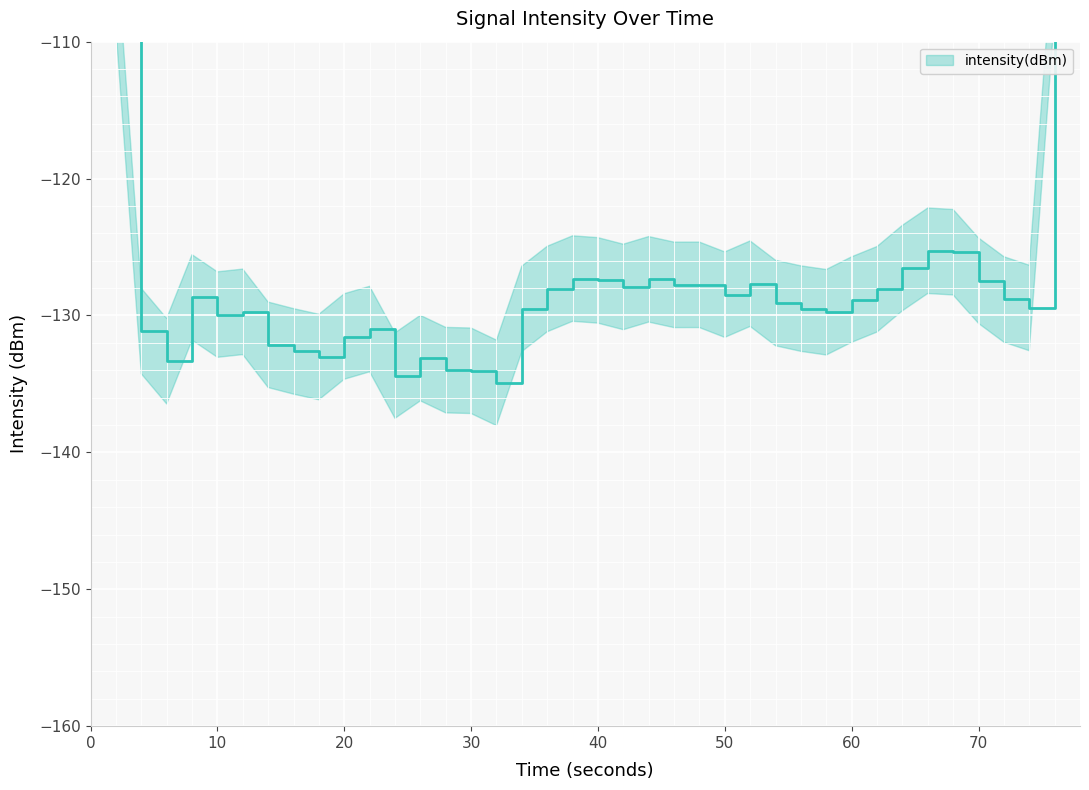

How many points are higher than both their immediate neighbors (excluding endpoints)?

12